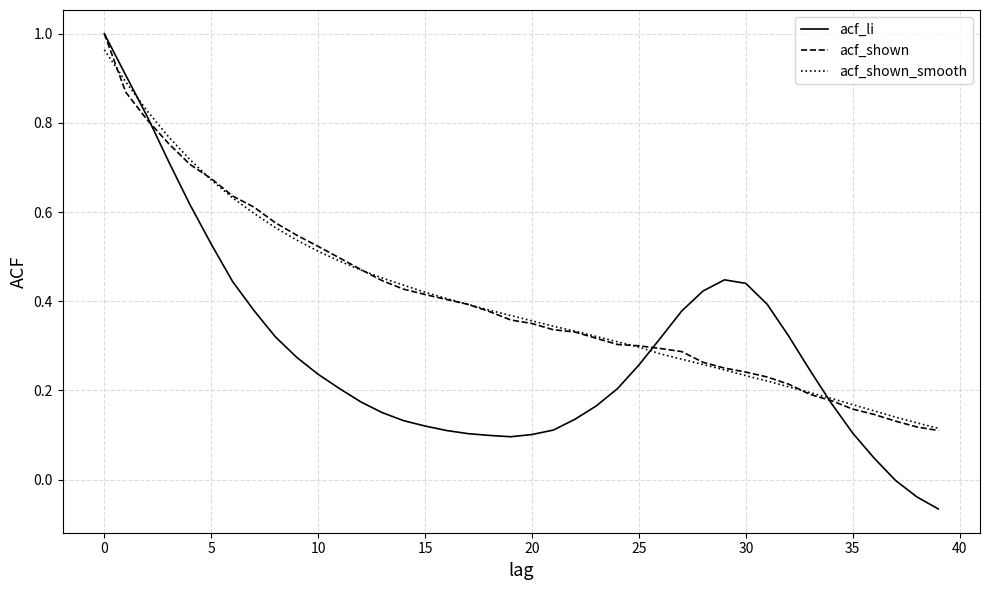

Which series has the largest range (max minus min)?

acf_li